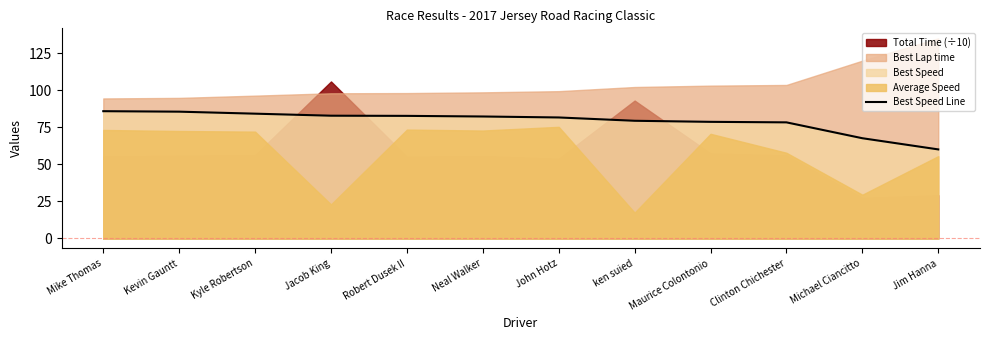

What is the difference between the maximum and minimum values?

25.8